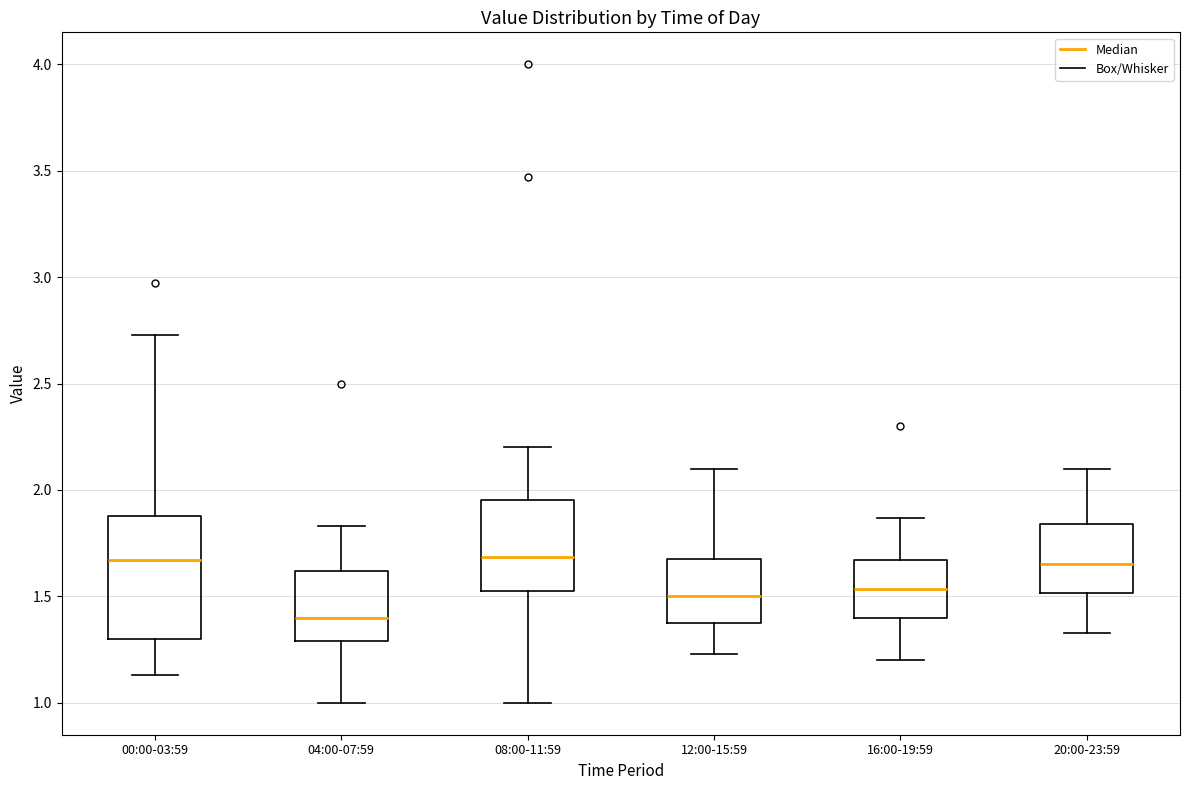

Where does the upper whisker of the box for 16:00-19:59 end on the y-axis? The values are not printed on the chart, so give them approximately, as read against the axis.

1.85